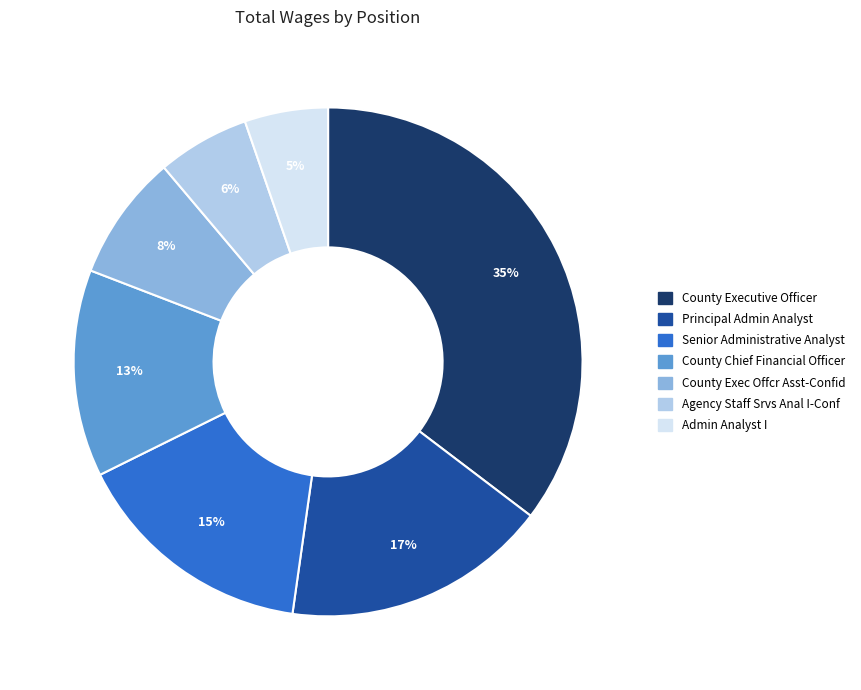

How many segments does this pie chart have?

7